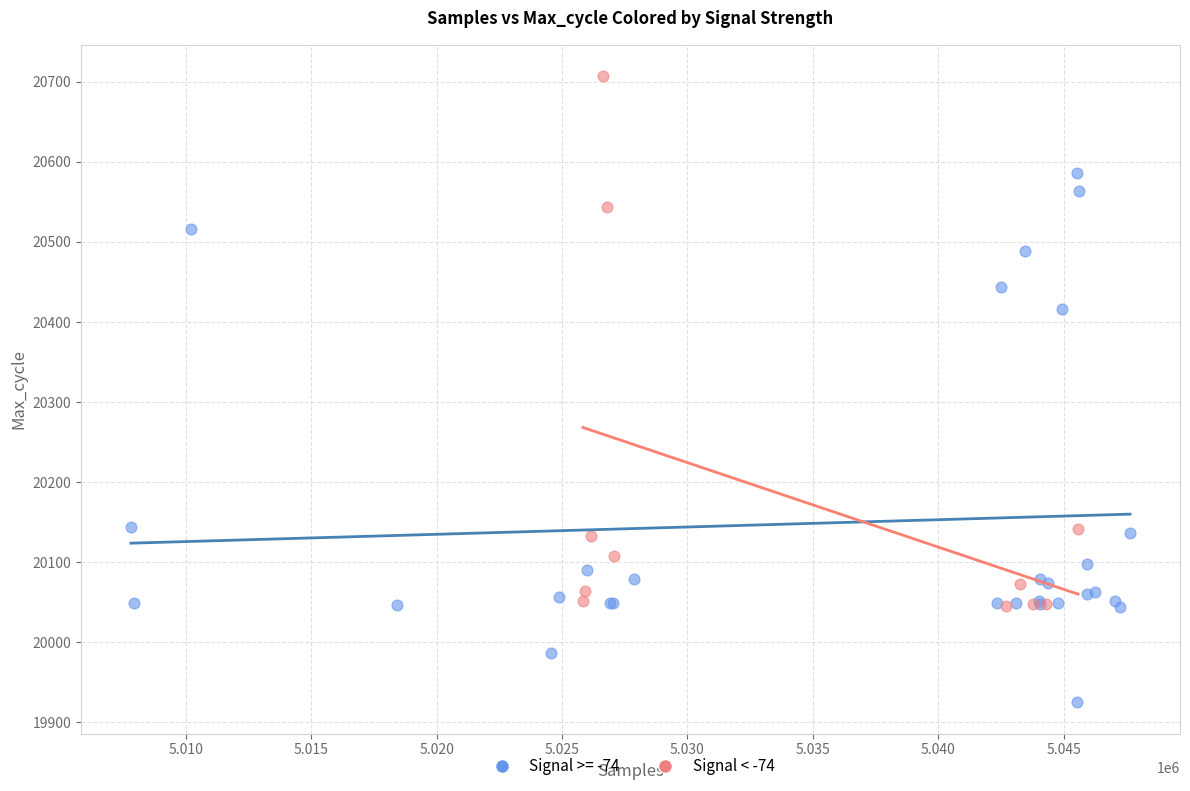

Which series contains the highest Y value?

Signal < -74